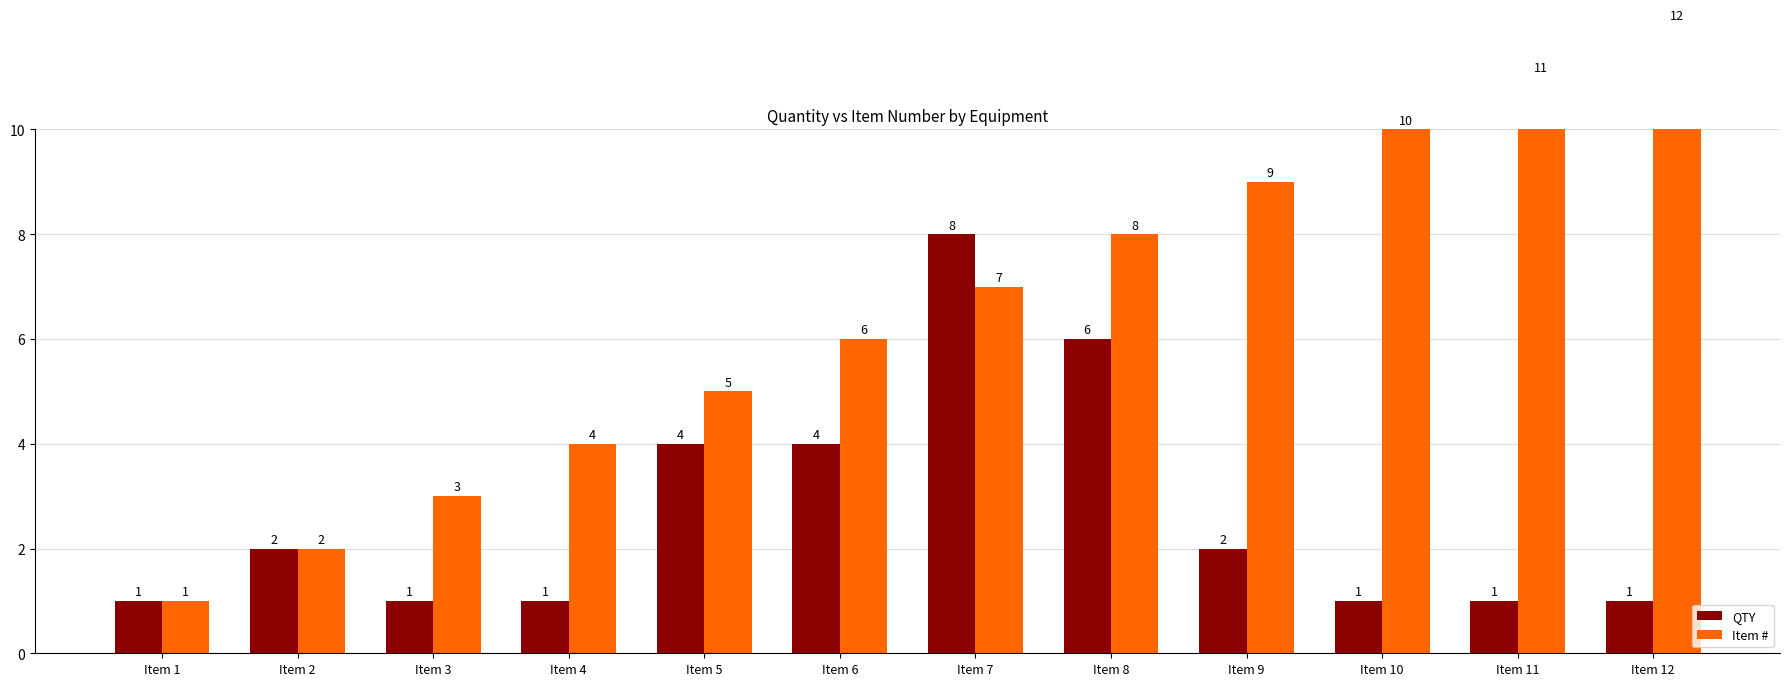

At which category is the sum across all series the highest?

Item 7